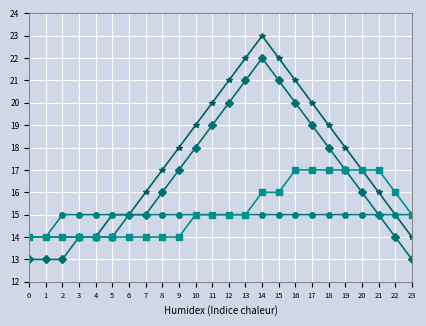

What is the total value across all series at 4?

57